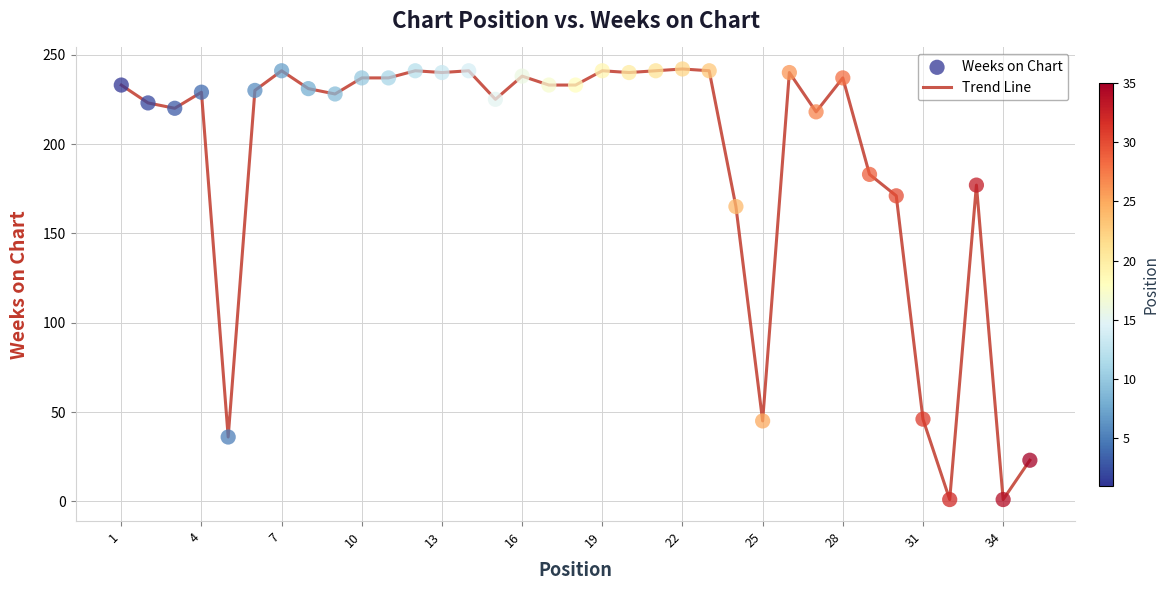

What is the maximum value shown in the chart?

242